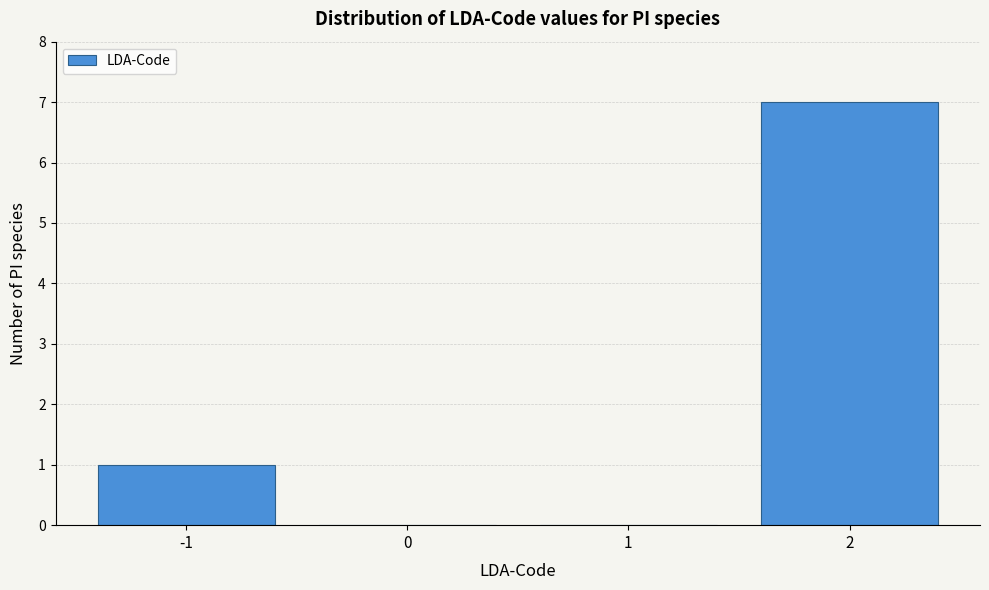

Reading left to right, what are all the values shown in this chart?

-1=1	0=0	1=0	2=7